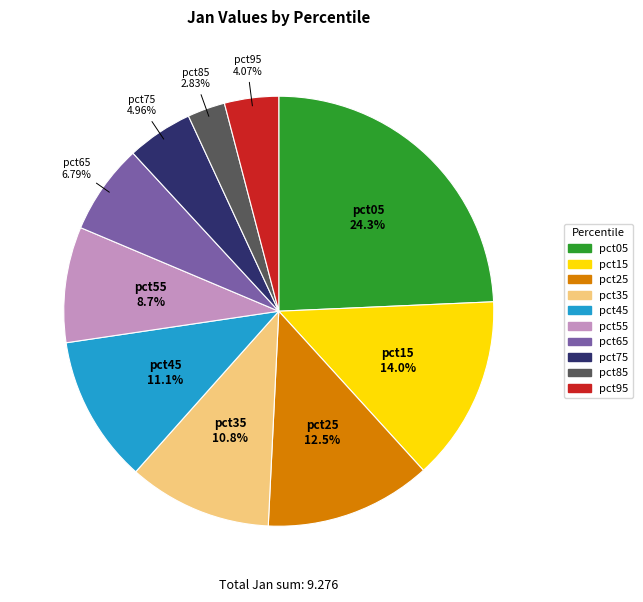

Does pct55 represent more than half of the total?

No